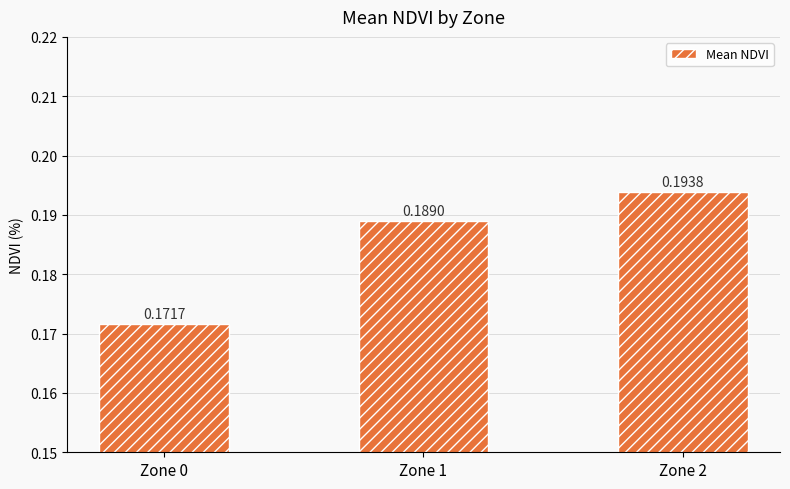

Rank the categories by value from lowest to highest.

Zone 0, Zone 1, Zone 2